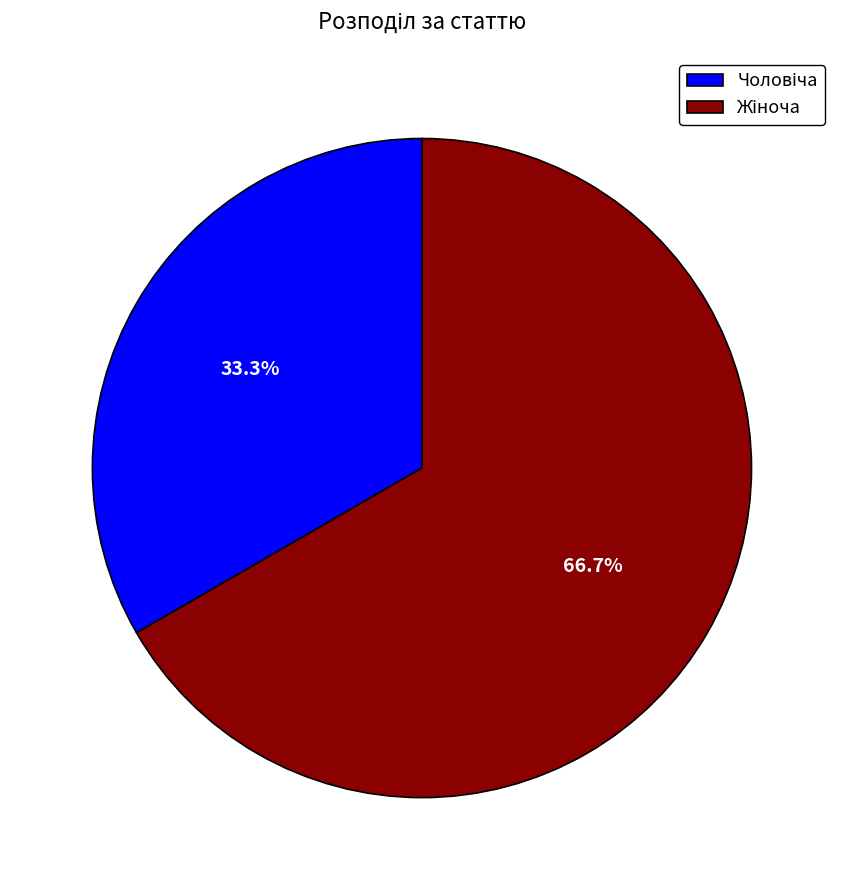

Is there a majority slice in this chart?

Yes